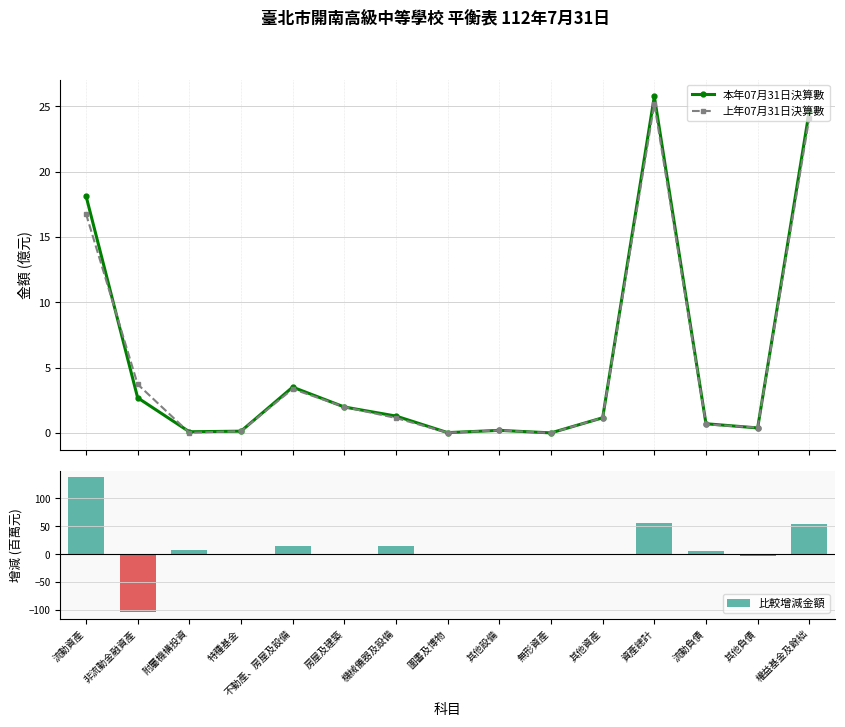

Reading left to right, extract all data points from this chart.

本年07月31日決算數: 18.1	2.7	0.1	0.1	3.5	2.0	1.3	0.0	0.2	0.0	1.2	25.7	0.7	0.4	24.7
上年07月31日決算數: 16.8	3.7	0.0	0.1	3.4	2.0	1.1	0.0	0.2	0.0	1.2	25.2	0.7	0.4	24.1